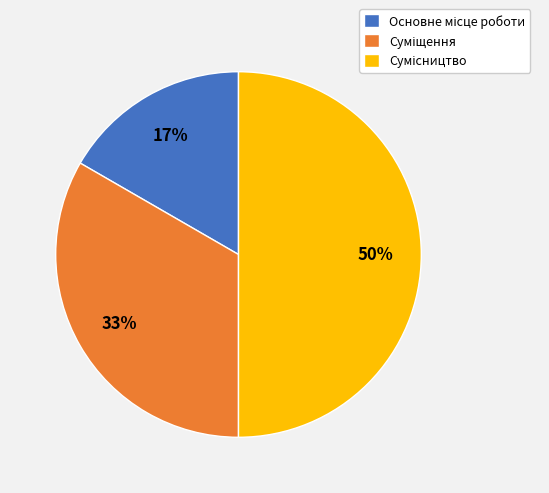

To the nearest percent, what is the difference between the largest and smallest slice percentages?

33%